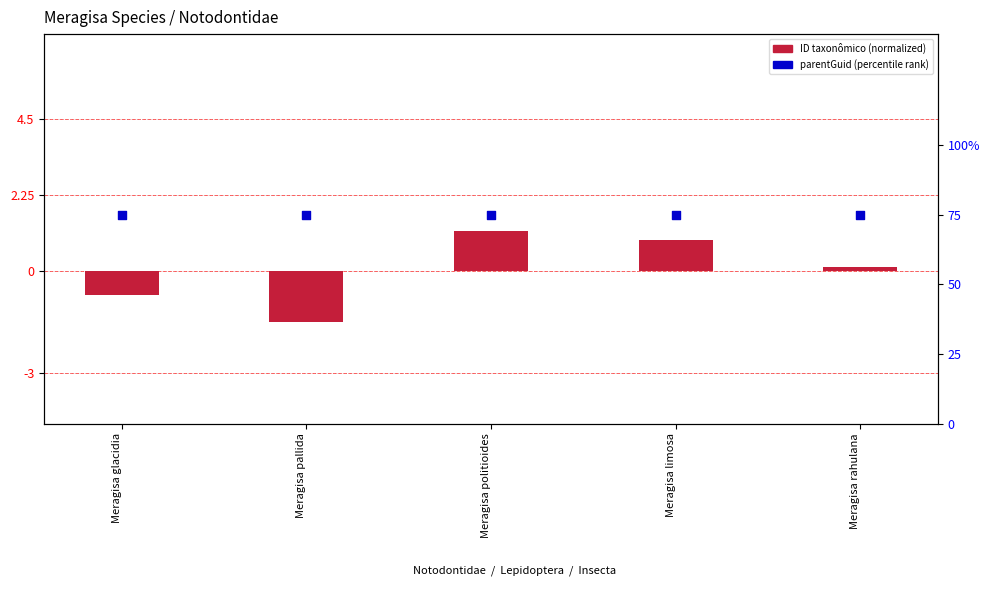

At which category is the sum across all series the highest?

Meragisa politioides